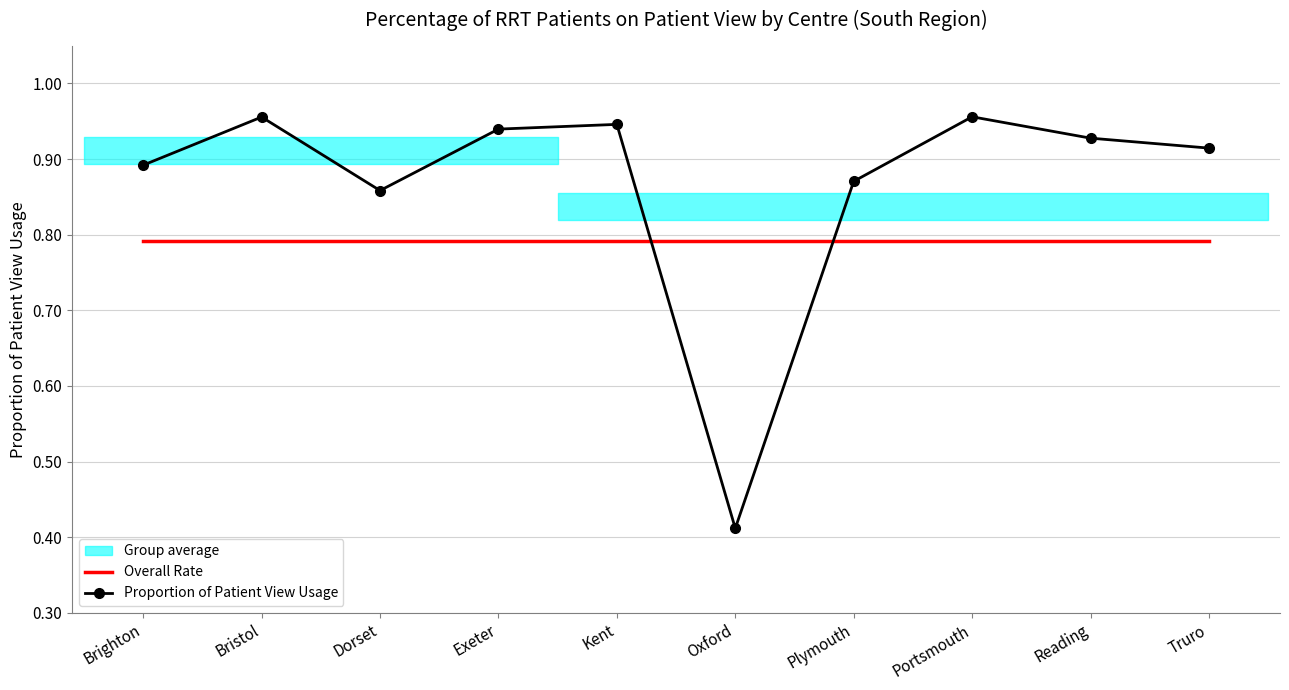

True or false: Overall Rate has more than 2 interior local peaks.

False